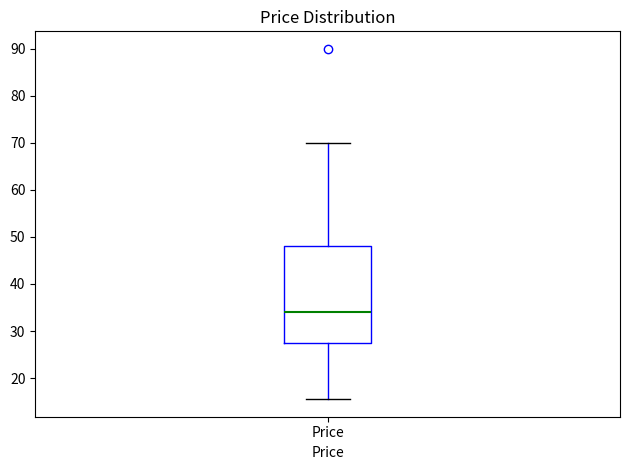

Where does the median line of the box for Price sit on the y-axis? The values are not printed on the chart, so give them approximately, as read against the axis.

34